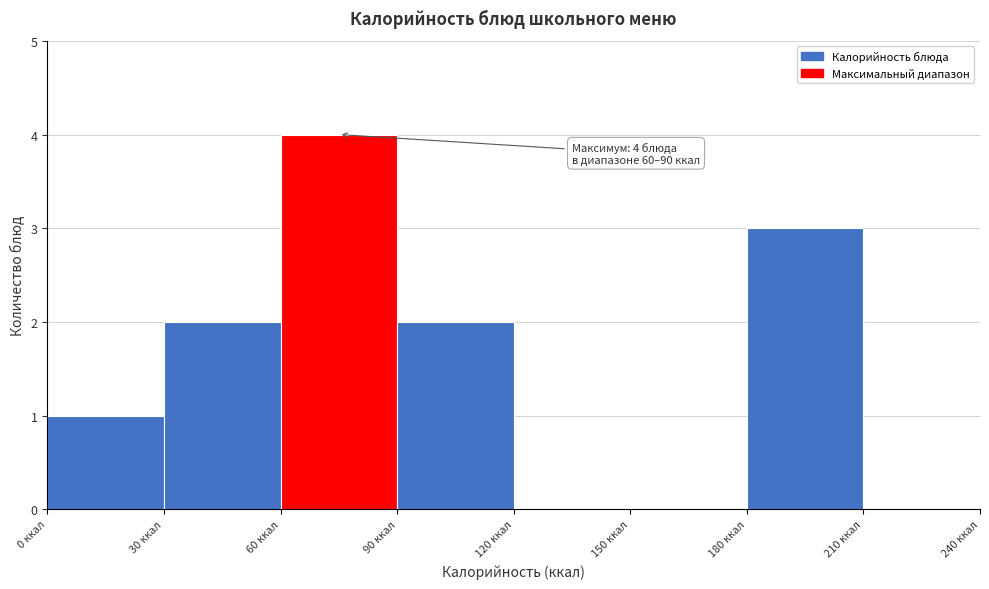

Which range on the x-axis has the tallest bar?

60 to 90